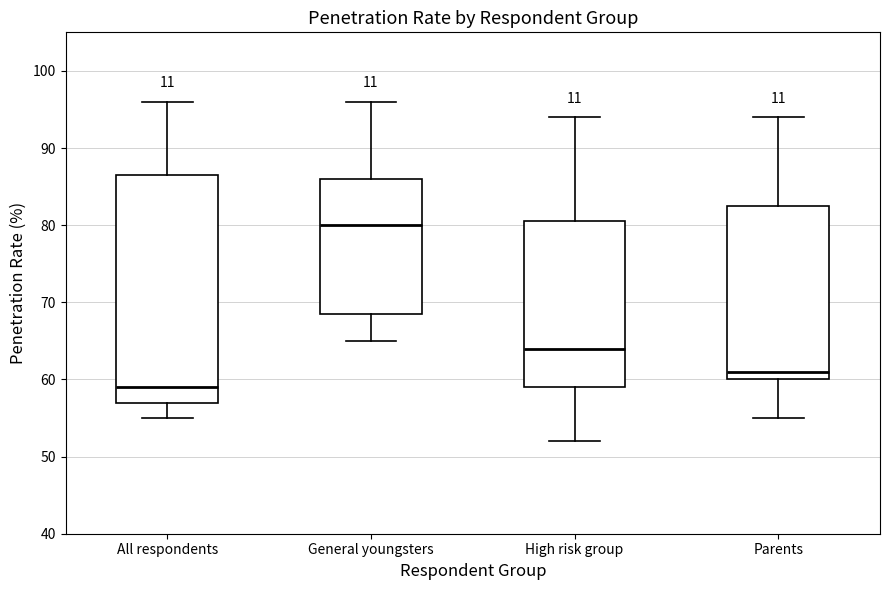

Where is the upper edge of the box for General youngsters on the y-axis? The values are not printed on the chart, so give them approximately, as read against the axis.

86